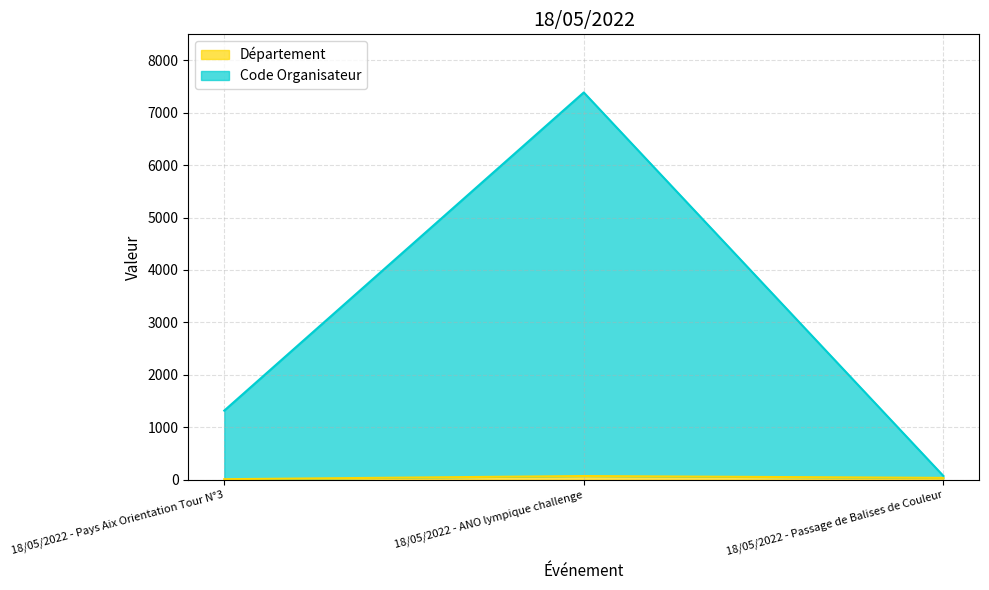

Which series has the largest range (max minus min)?

Code Organisateur